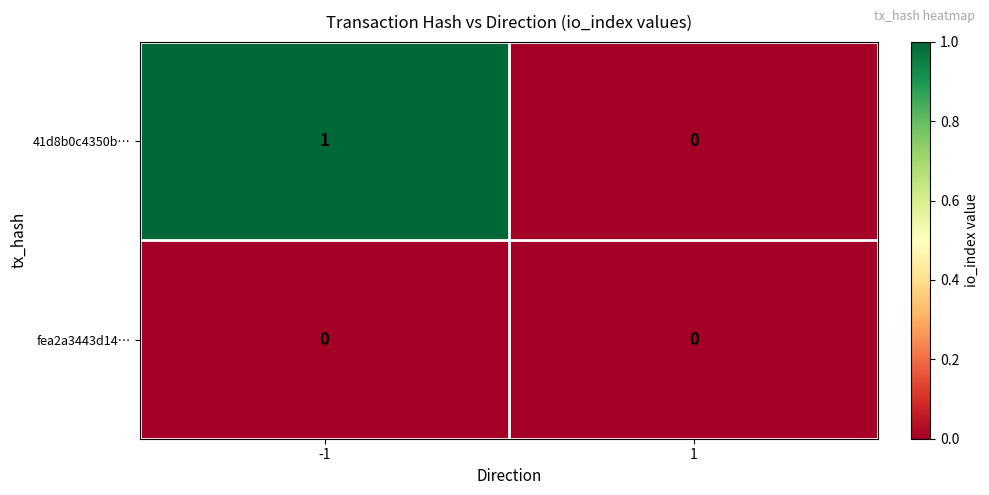

Which category has the highest value across all series?

-1